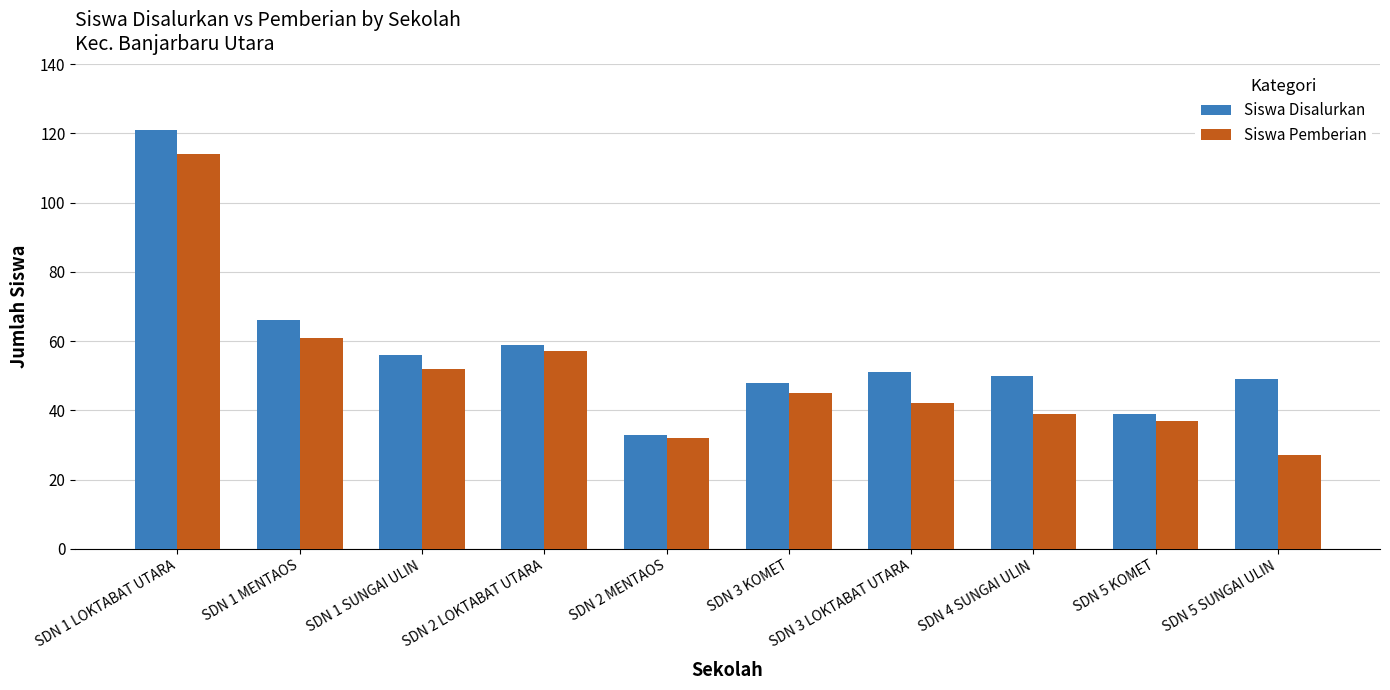

What is the label of the 10th bar from the right?

SDN 1 LOKTABAT UTARA